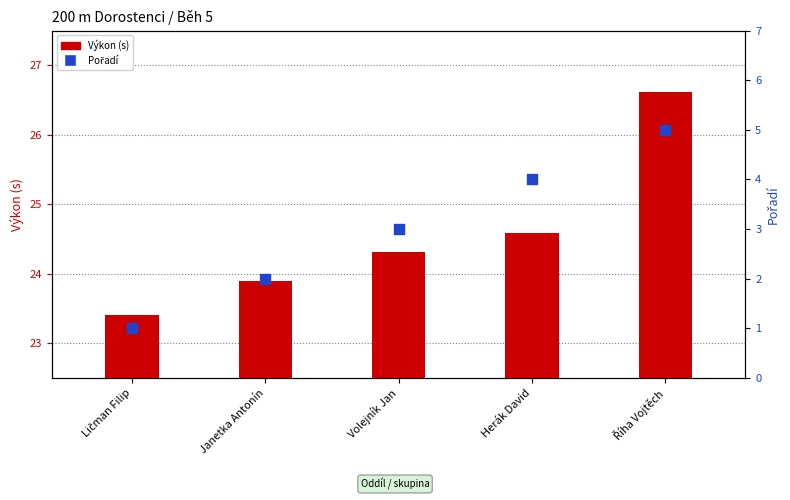

What are all the series names shown in the legend?

Výkon (s), Pořadí